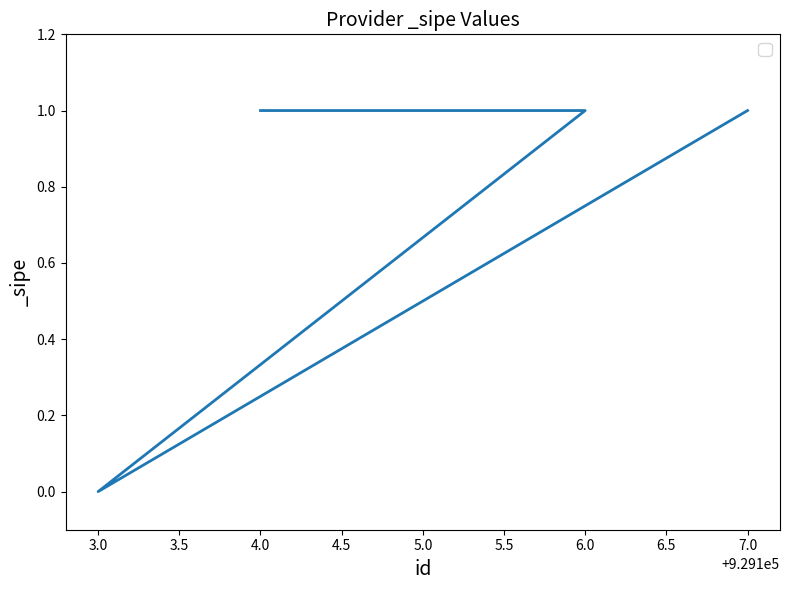

Read the value at 5.0.

1